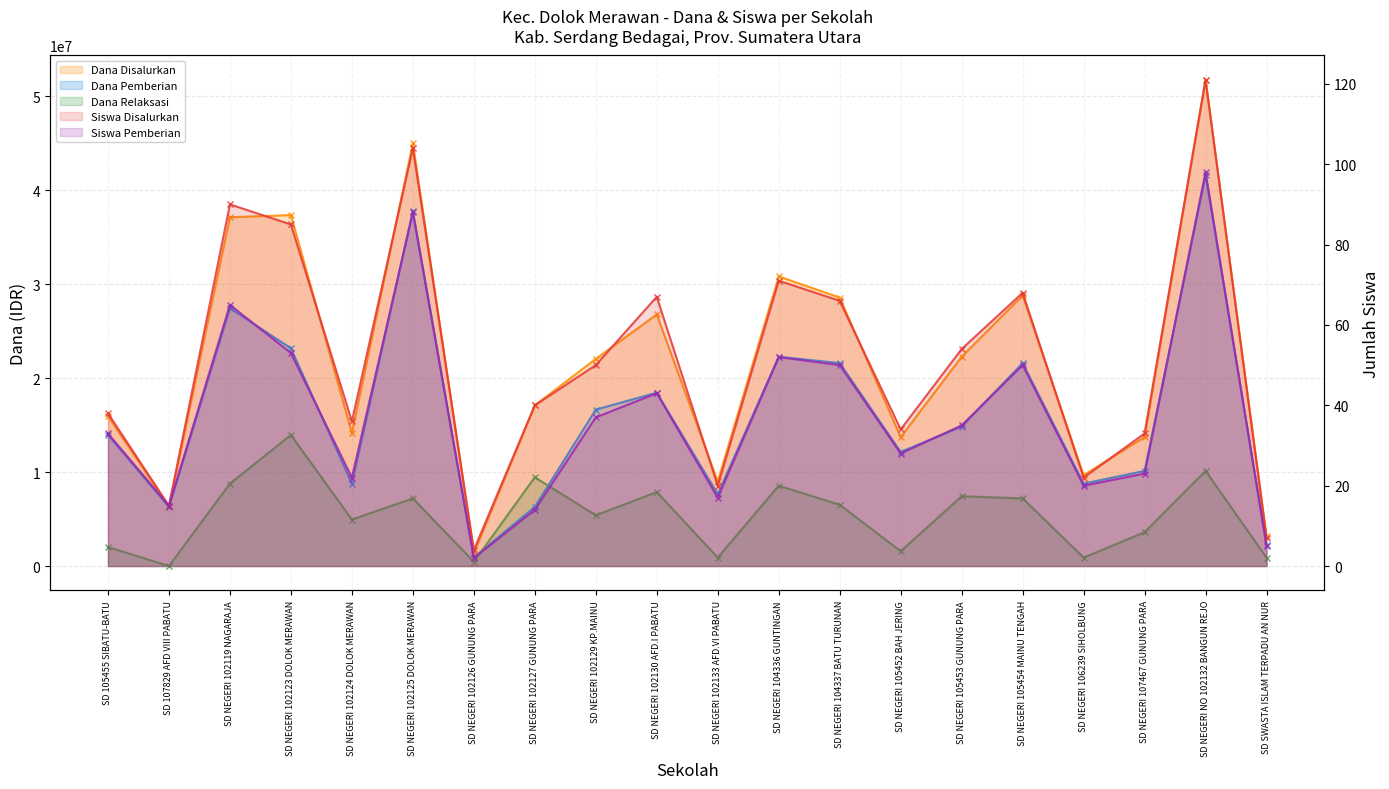

What is the spread (max minus min) of values at SD NEGERI 104336 GUNTINGAN?

30824948